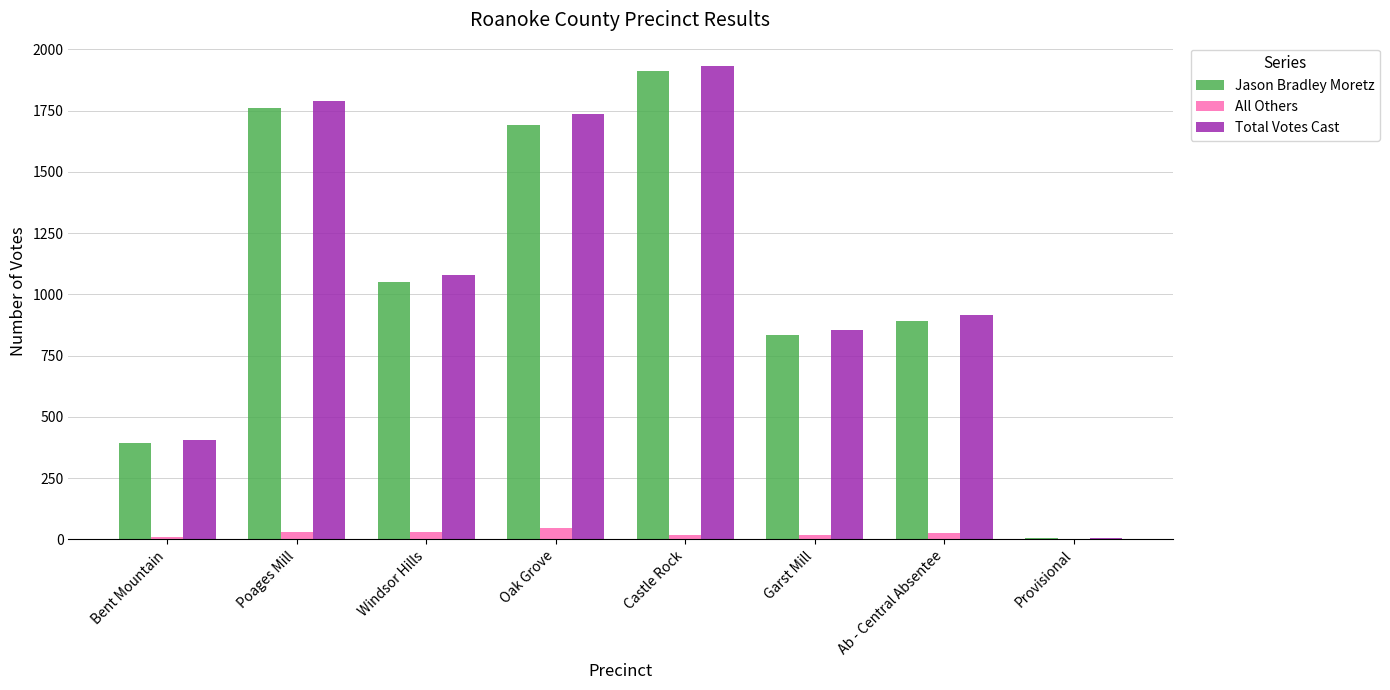

Which category has the highest value in the Jason Bradley Moretz series?

Castle Rock